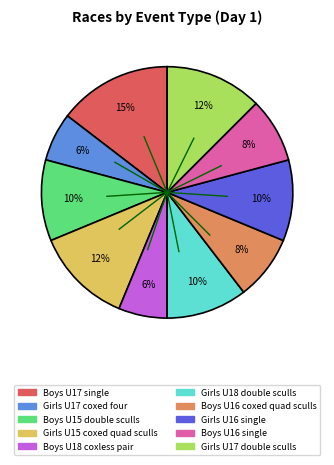

The Boys U17 single slice represents 5% of the pie. True or false?

False